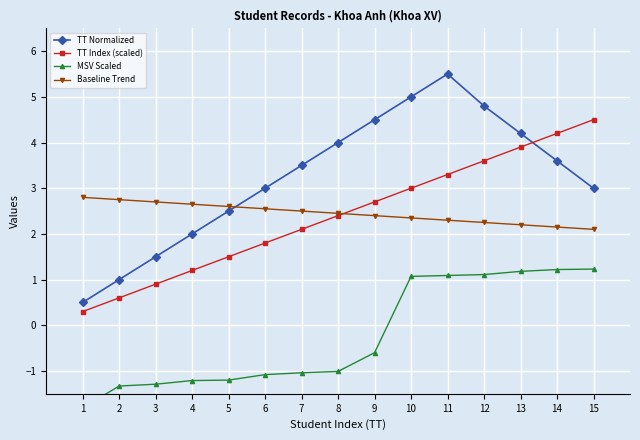

What is the difference between the Baseline Trend values at 10 and 14?

0.2